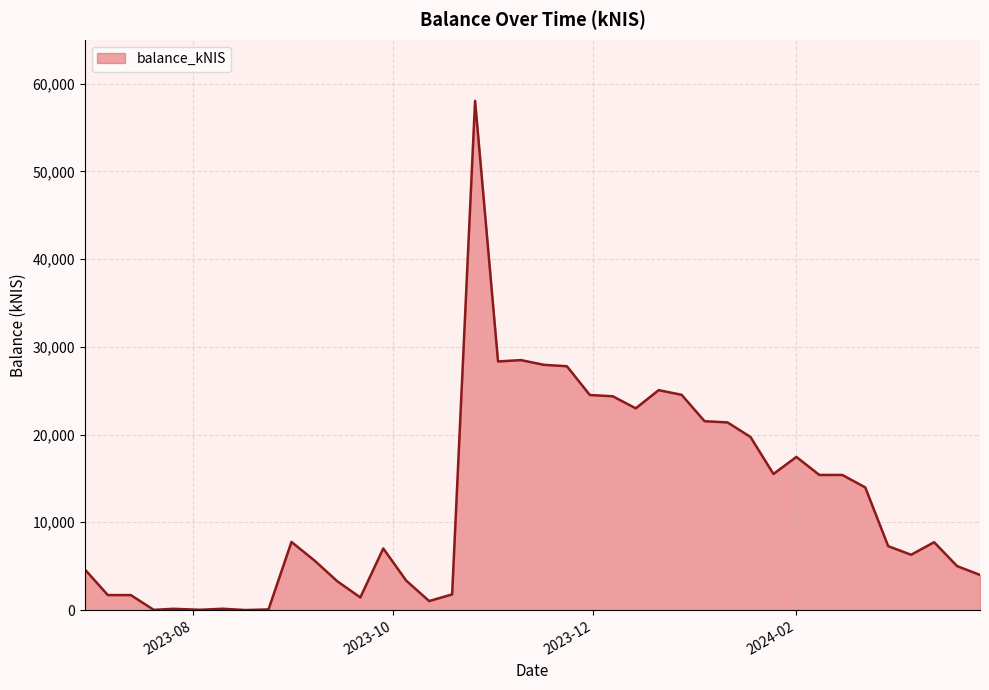

How many lines are shown in the chart?

1